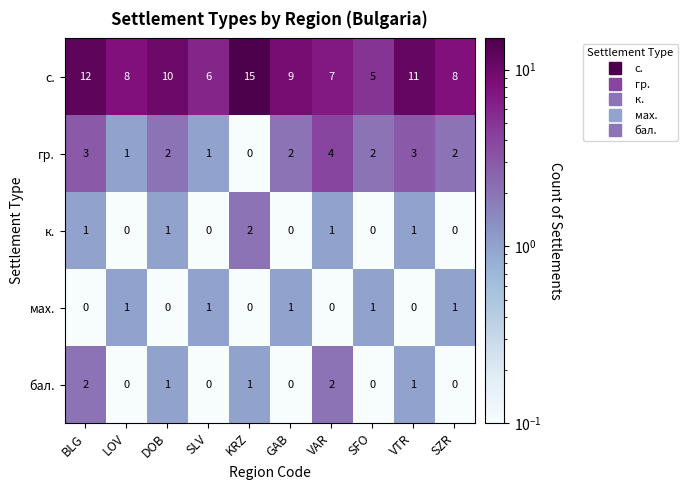

What is the total value across all series at KRZ?

18